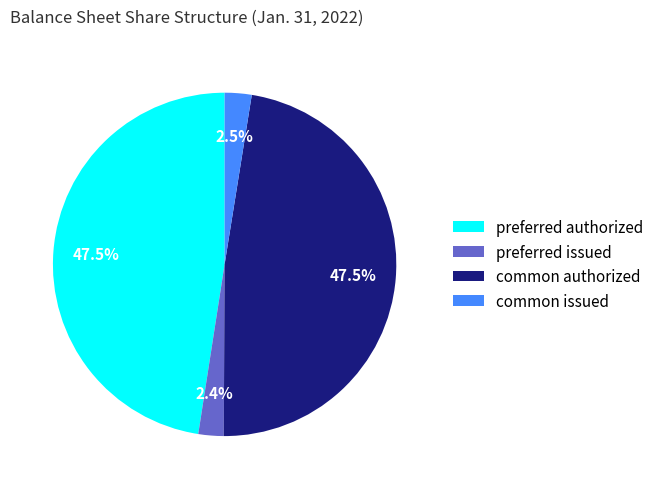

Which has a higher value, preferred authorized or common issued?

preferred authorized